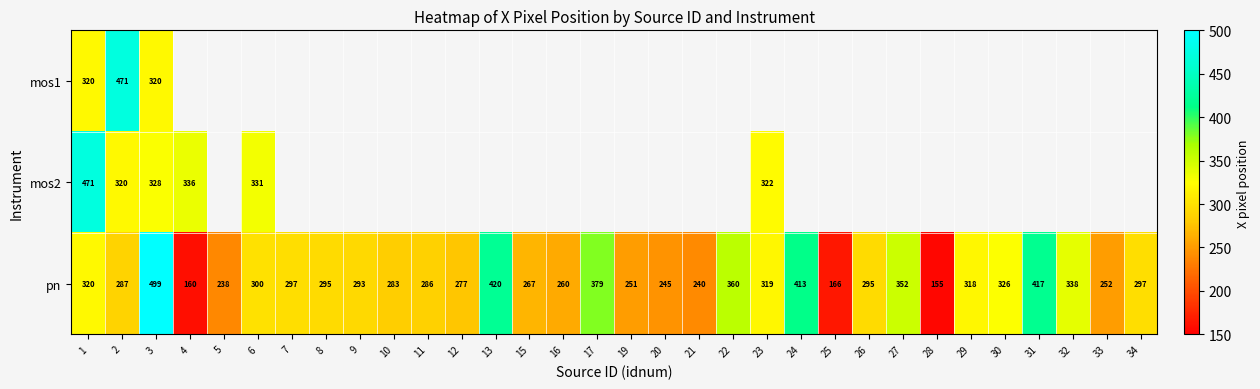

Which series has the largest total across all categories?

pn